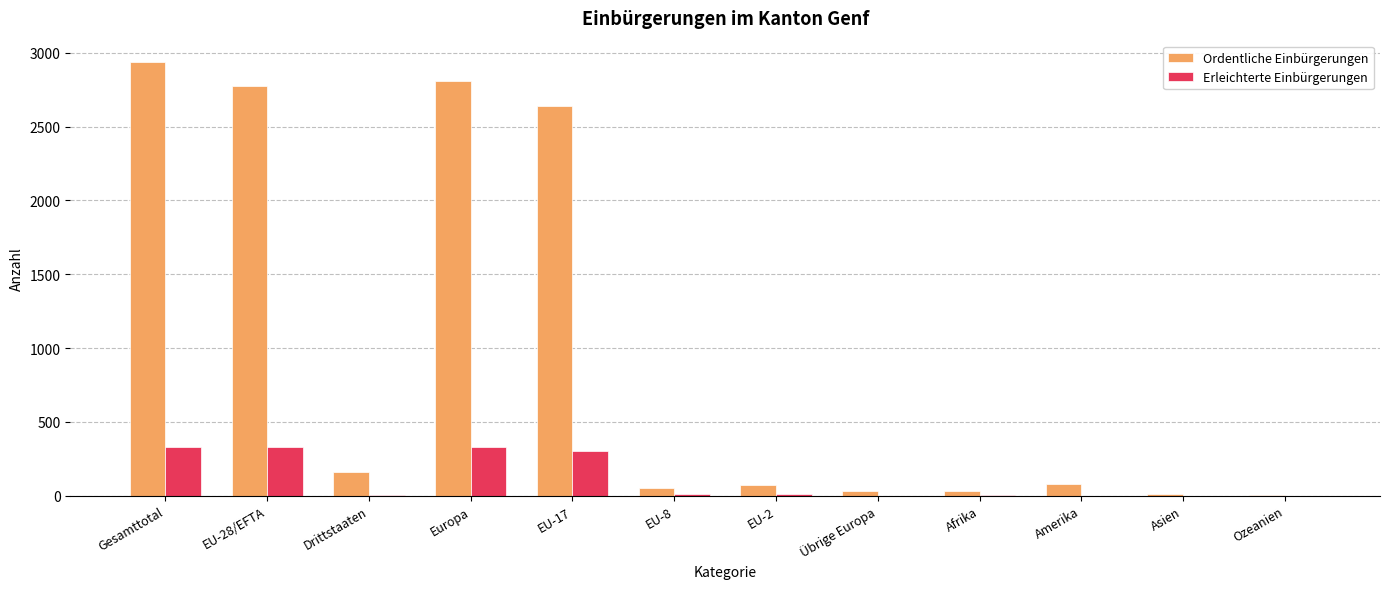

What is the difference between the Erleichterte Einbürgerungen values at Europa and EU-2?

315